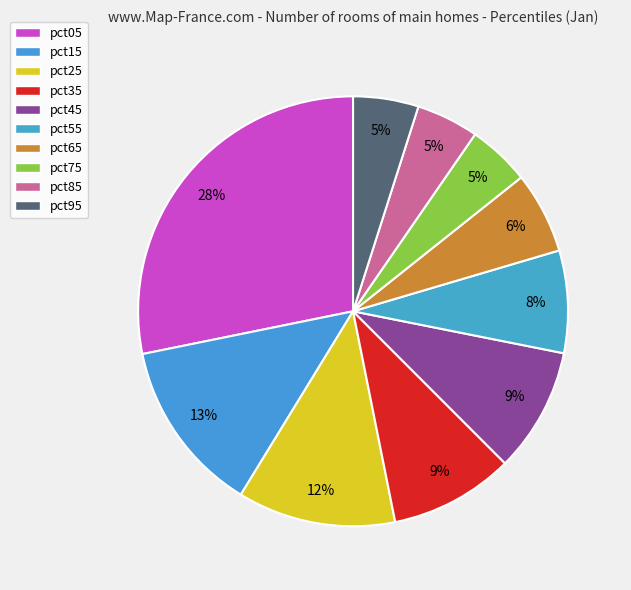

How many segments does this pie chart have?

10